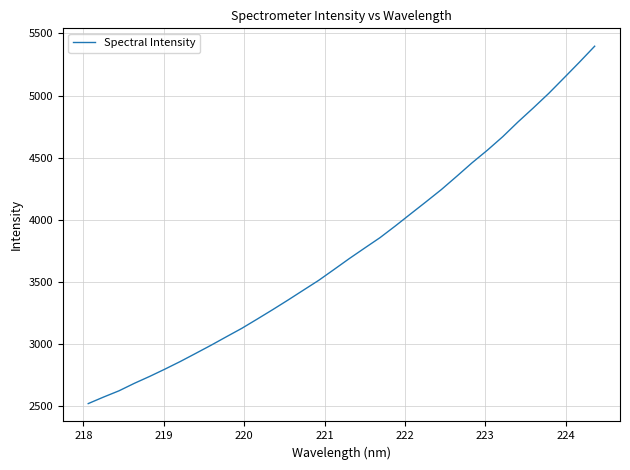

What is the smallest value displayed?

2520.6